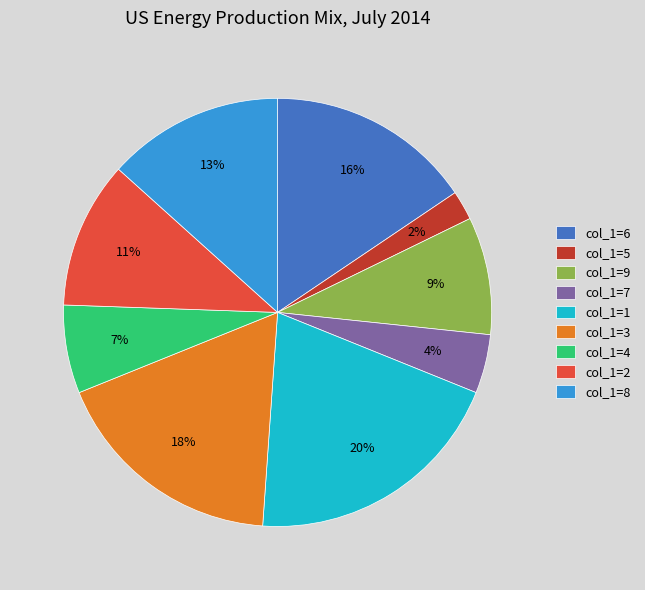

Does any single category account for the majority?

No